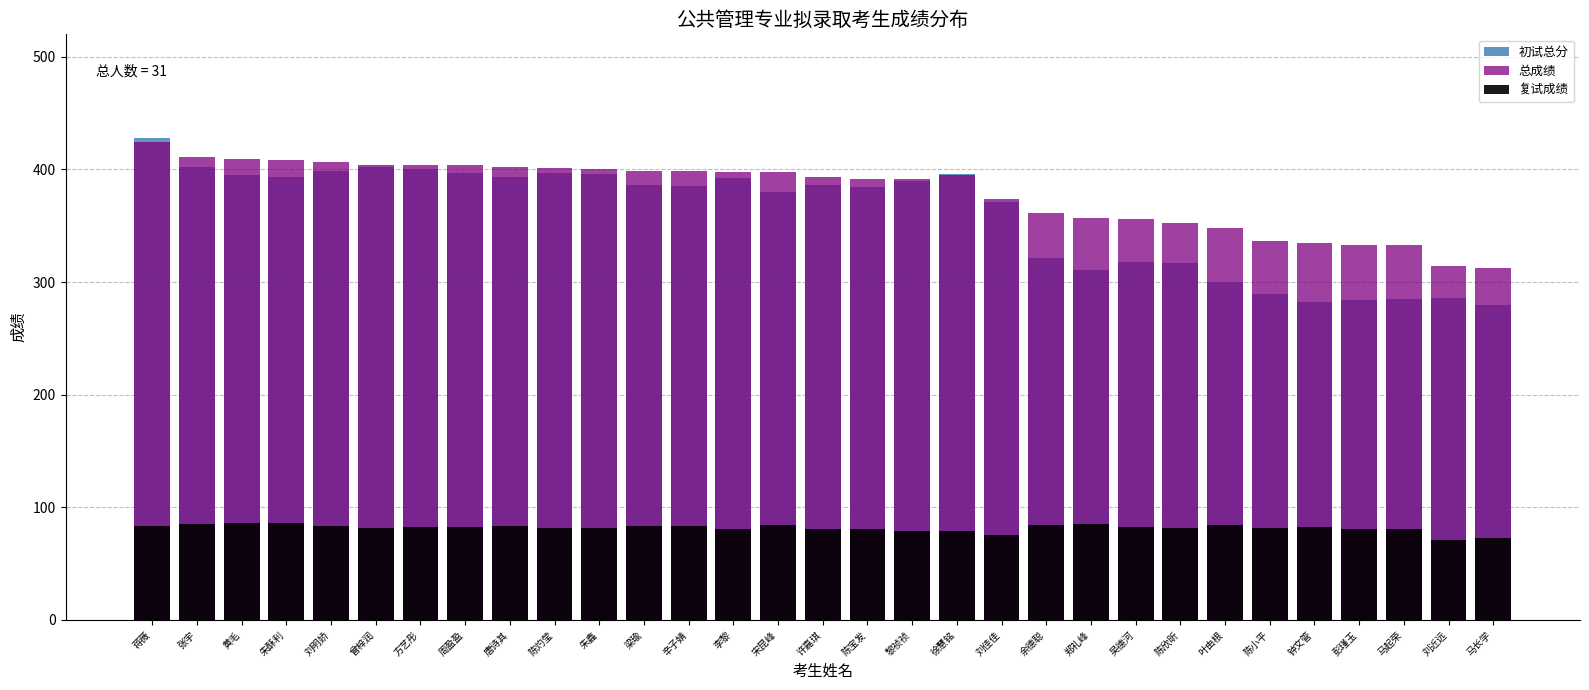

What position from the right is 朱鑫?

21